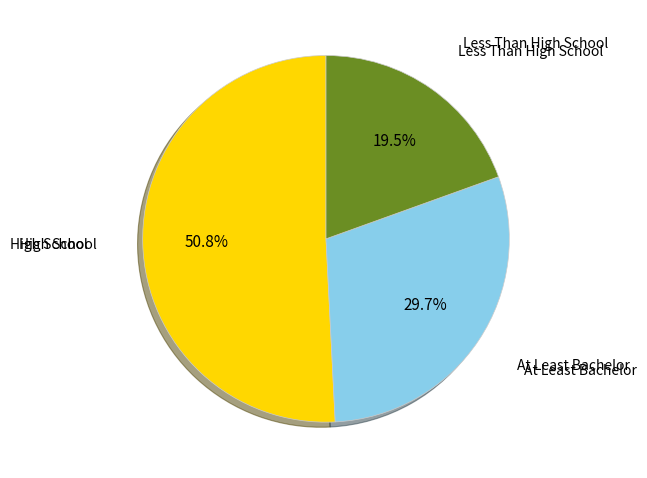

Count the number of slices in the pie.

3